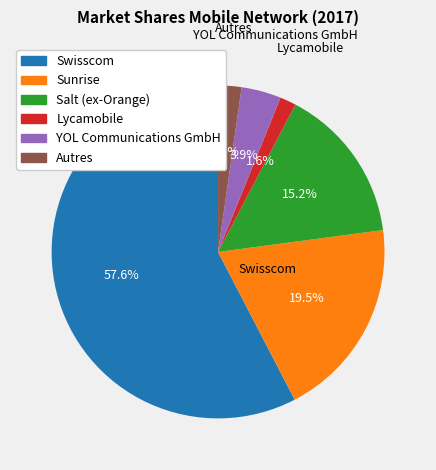

Rank the categories by value from lowest to highest.

Lycamobile, Autres, YOL Communications GmbH, Salt (ex-Orange), Sunrise, Swisscom